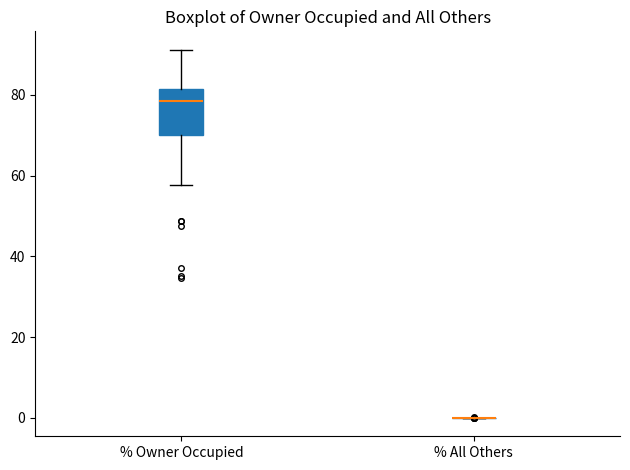

Reading left to right, transcribe this box plot: for each box, give where its median line is, the range the box spans, and where its two whiskers end, as read against the y-axis. The values are not printed on the chart, so give them approximately, as read against the axis.

% Owner Occupied: median 78, box 70 to 82, whiskers 58 to 92
% All Others: box collapsed to a line at 0, whiskers 0 to 0